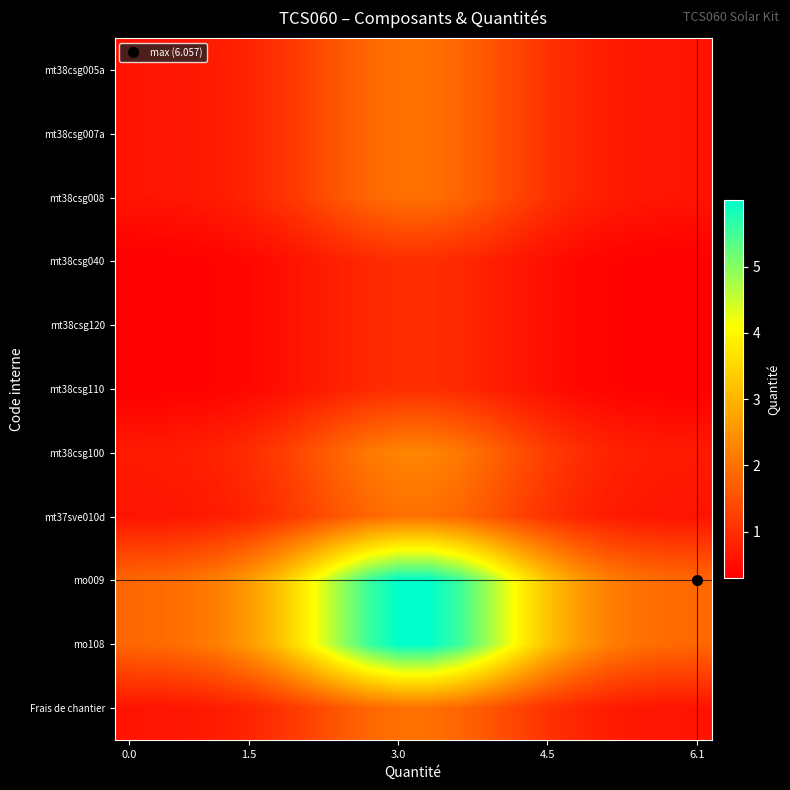

What is the greatest value displayed?

6.0